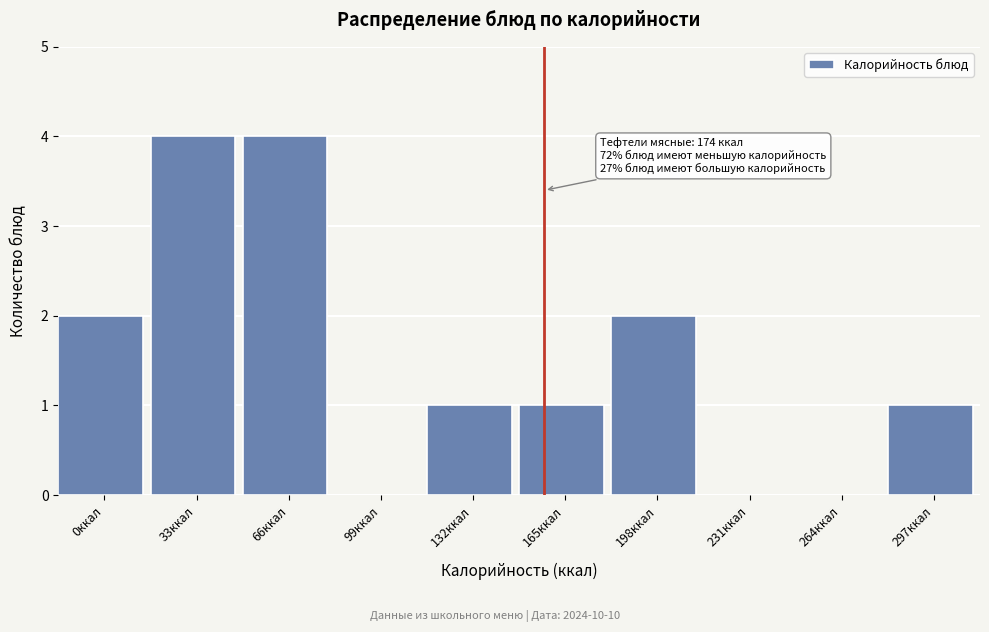

Reading left to right, transcribe all the data shown in this chart.

0ккал=2	33ккал=4	66ккал=4	99ккал=0	132ккал=1	165ккал=1	198ккал=2	231ккал=0	264ккал=0	297ккал=1